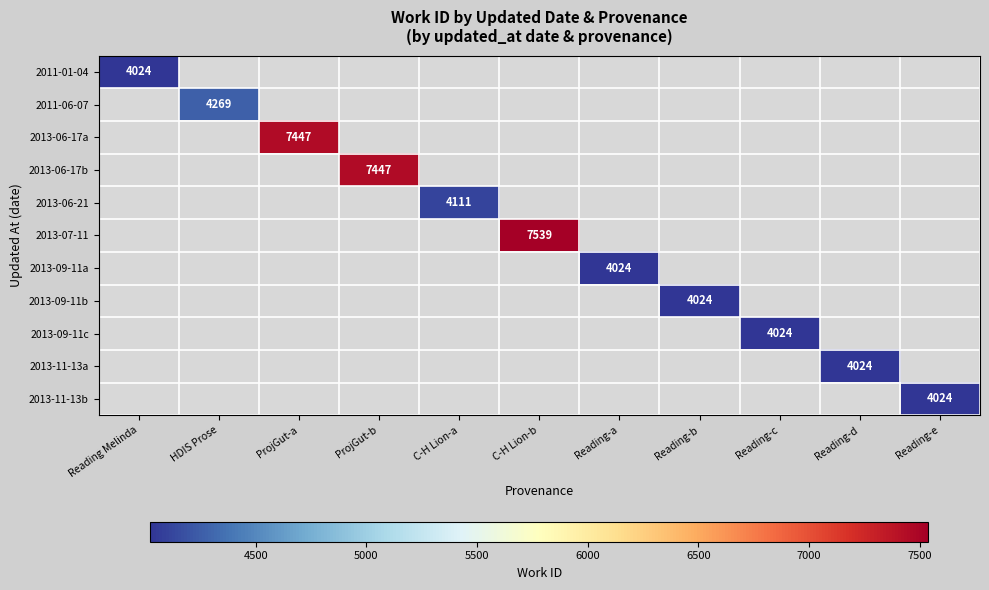

How many values in 2013-06-17b are above zero?

1